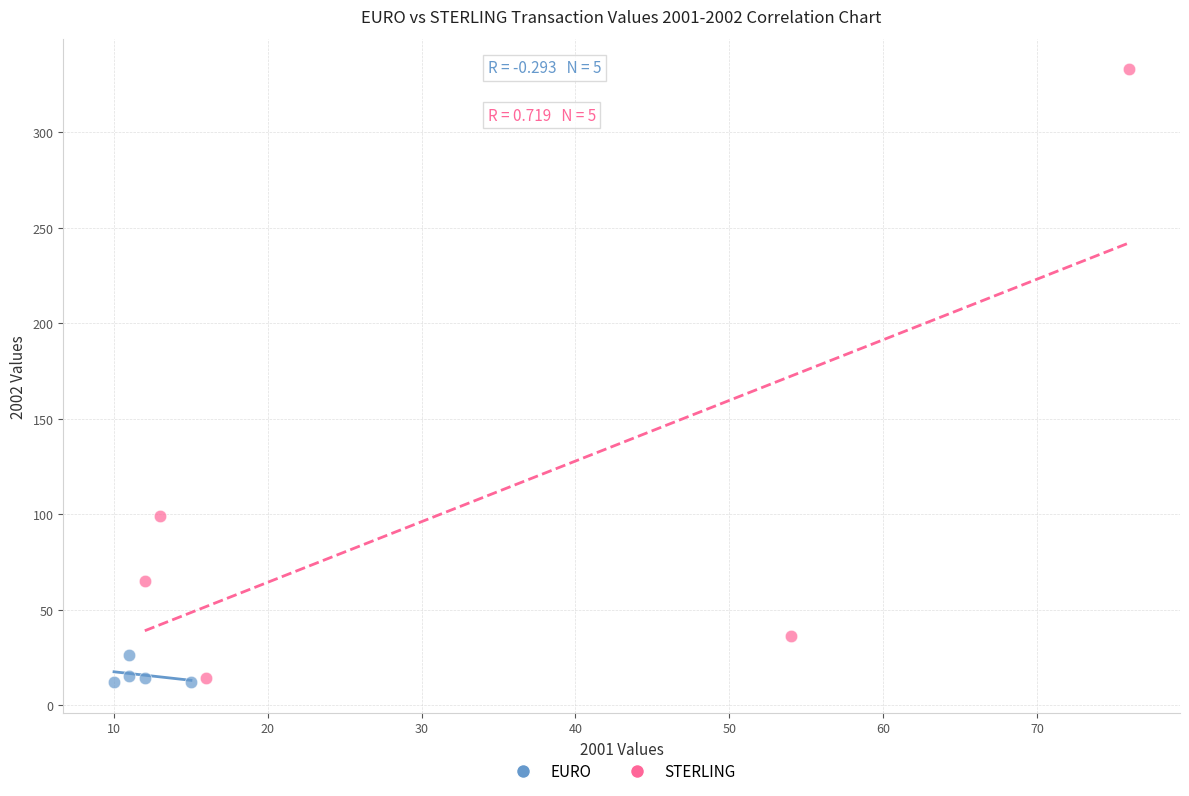

What are all the series names shown in the legend?

EURO, STERLING